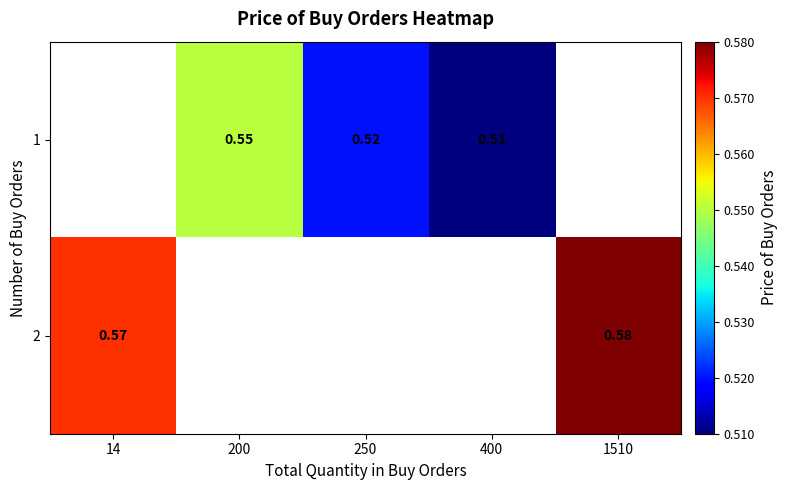

How many data points does each series have?

5